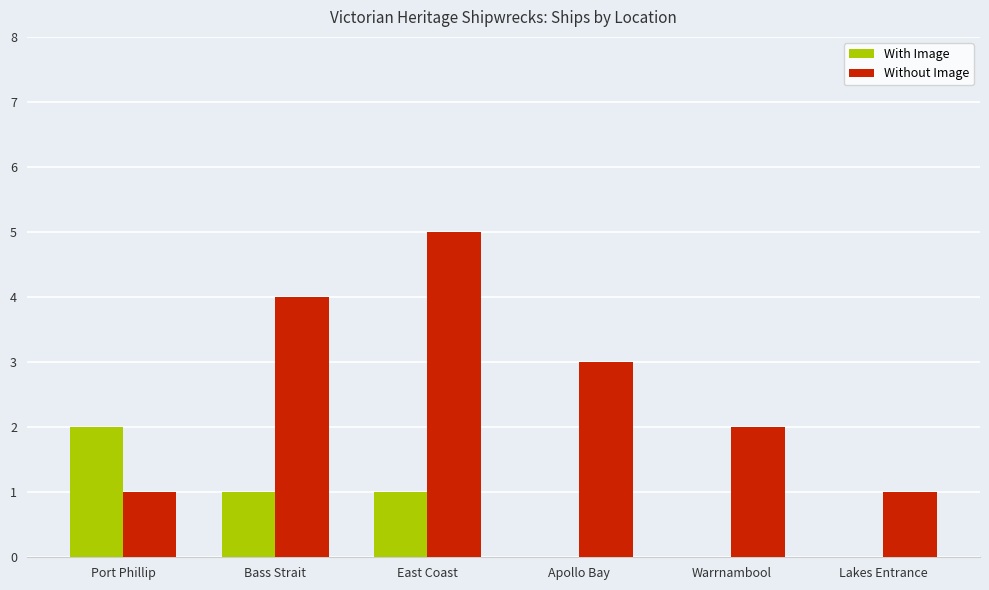

Reading left to right, what are all the values shown in this chart?

With Image: 2	1	1	0	0	0
Without Image: 1	4	5	3	2	1